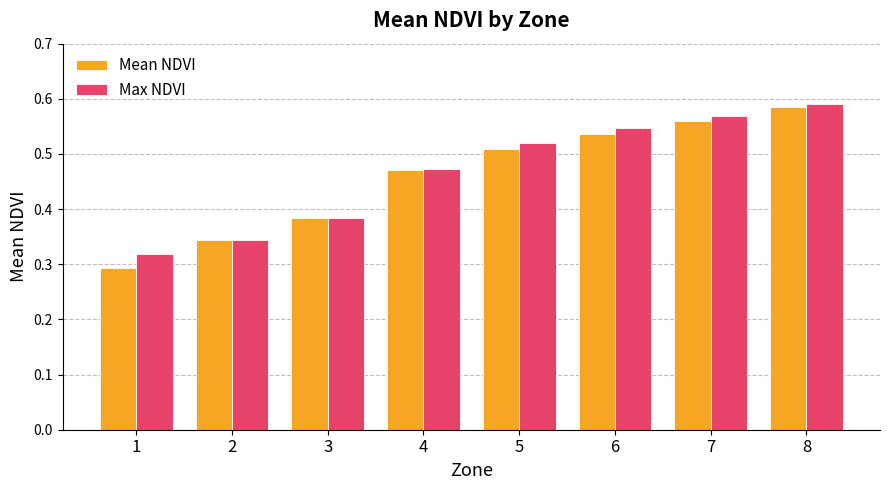

How many distinct data groups are displayed?

2